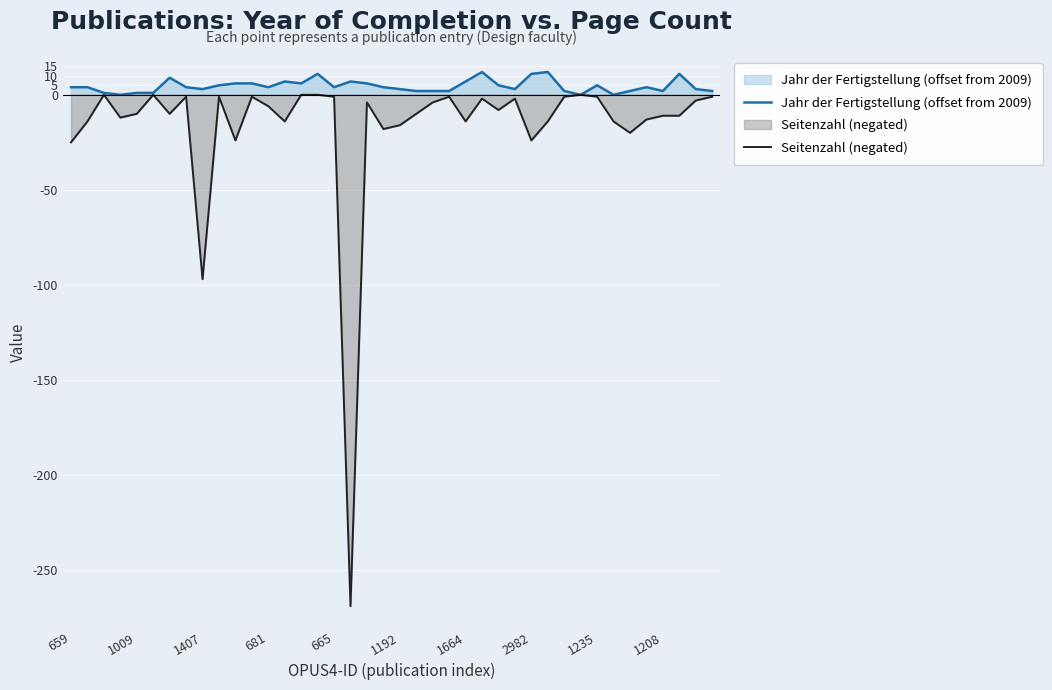

True or false: Seitenzahl (negated) and Jahr der Fertigstellung (offset from 2009) cross at least once.

False